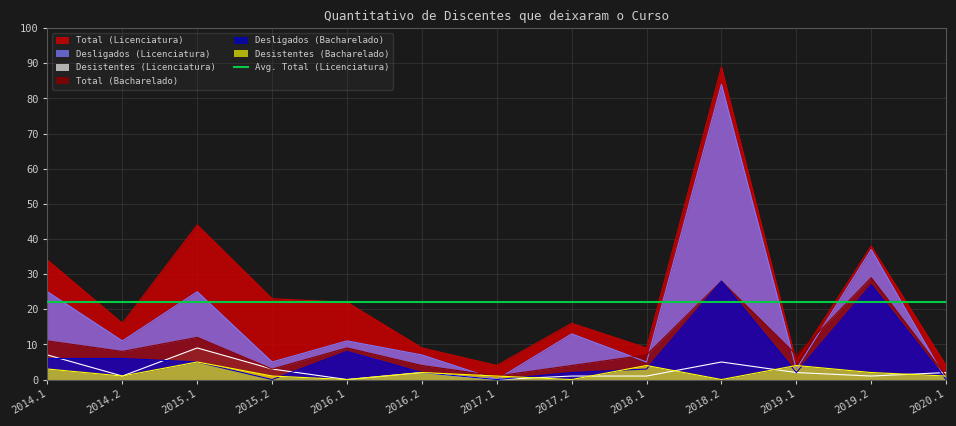

True or false: Desligados (Bacharelado) has more than 0 interior local peaks.

True